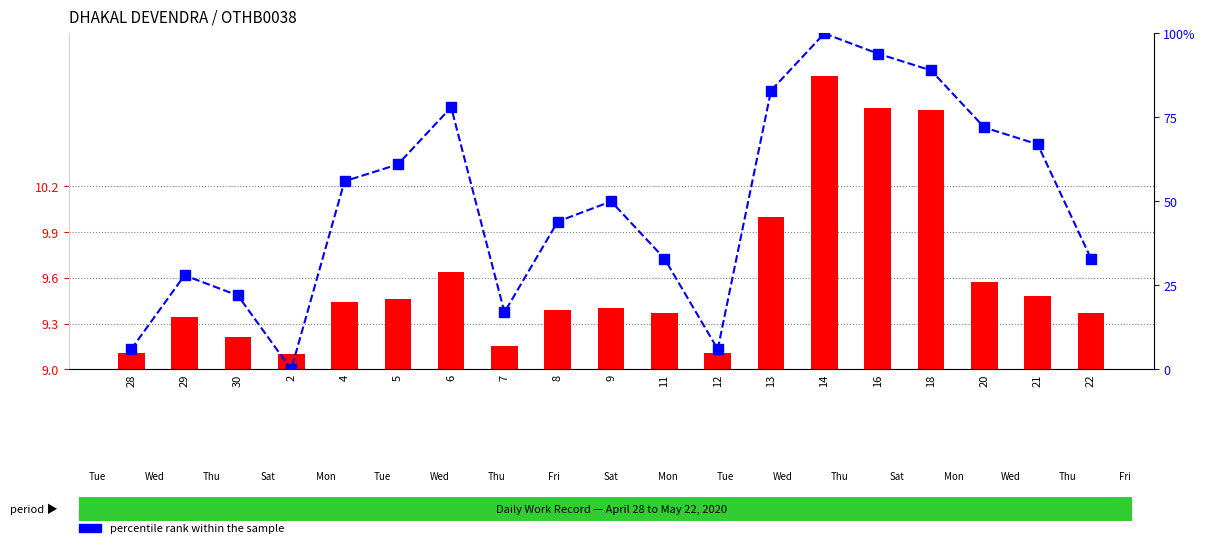

What is the total value across all series at 20?

81.6